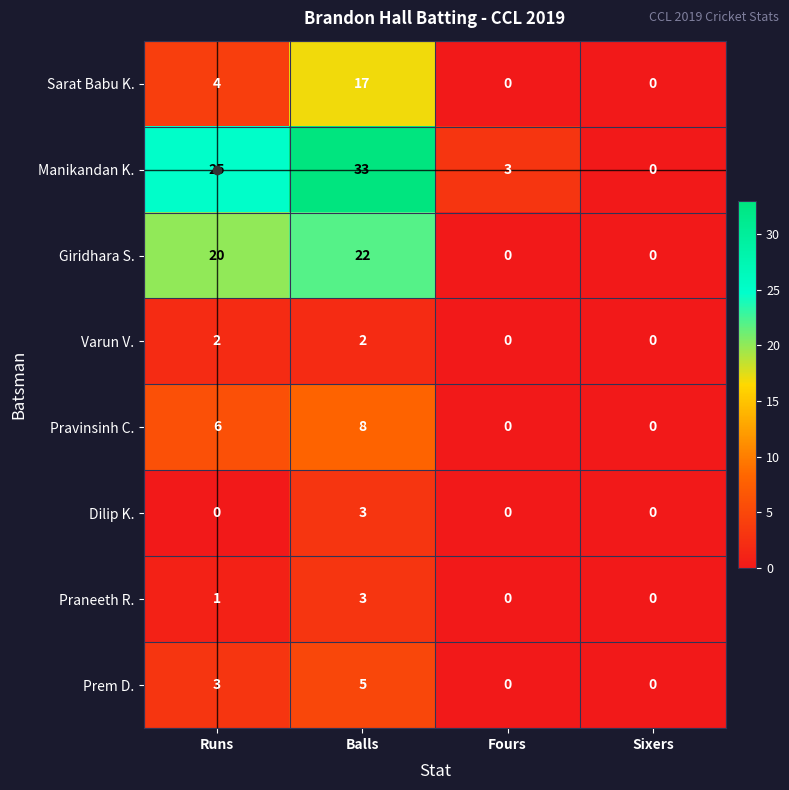

What is the spread (max minus min) of values at Runs?

25